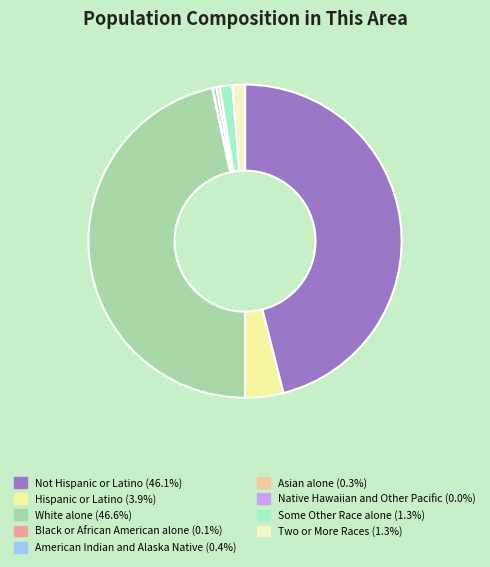

Does any single category account for the majority?

No